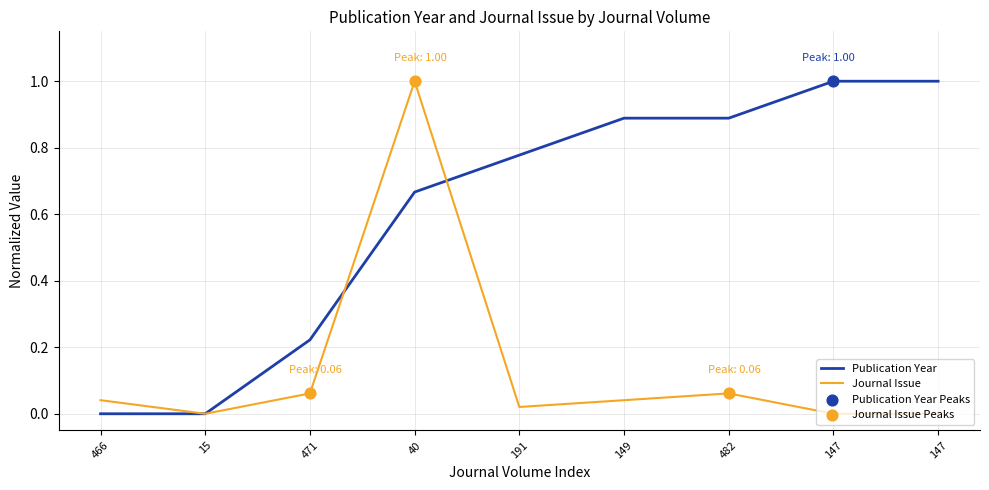

Which series has the largest total across all categories?

Publication Year